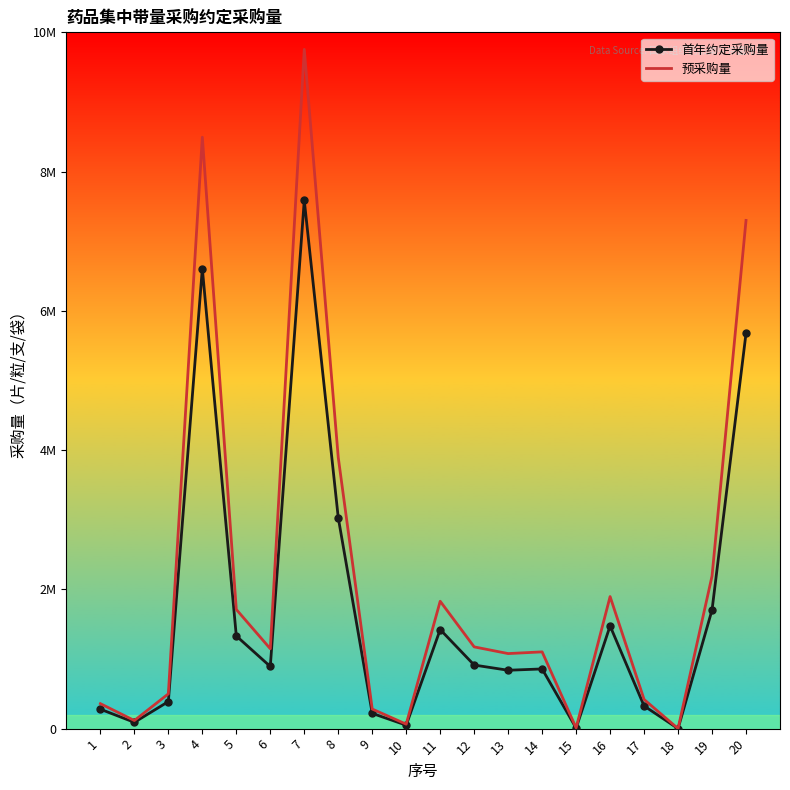

What is the value of the 预采购量 point at the 14th from the left?

1102379